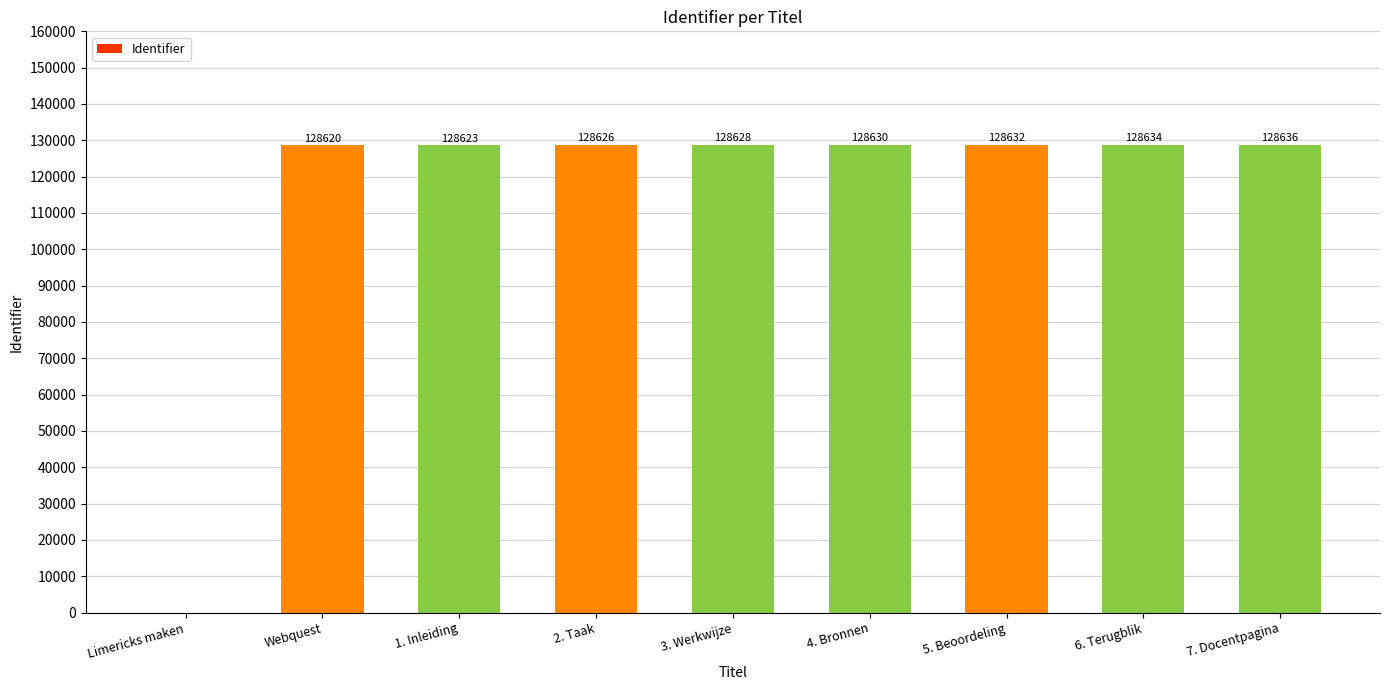

What is the ratio of the value at 2. Taak to the value at 1. Inleiding?

1.0